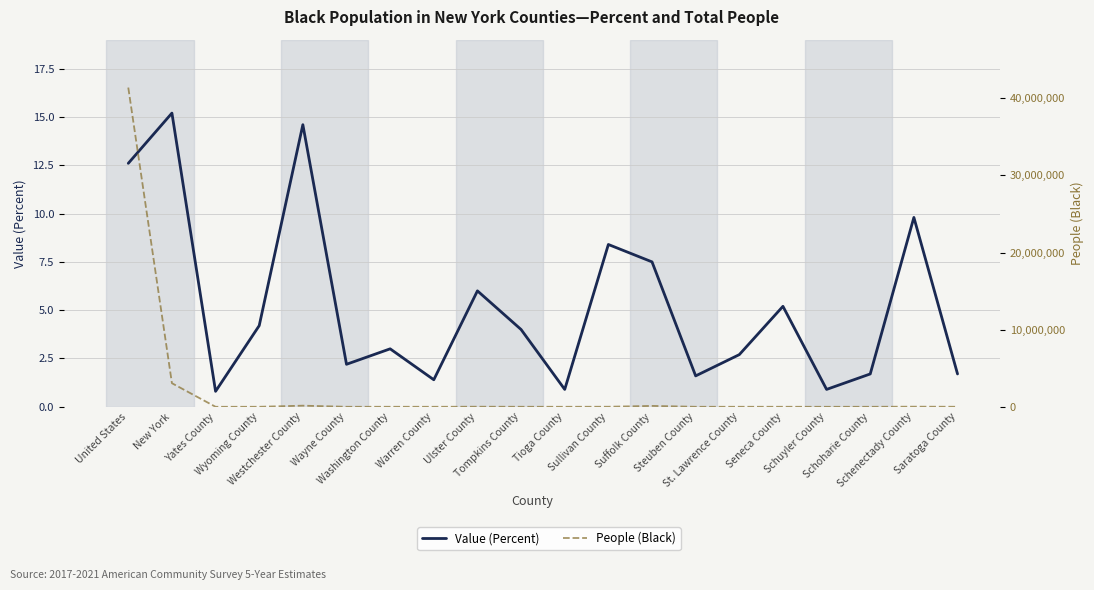

At which category does Value (Percent) reach its first local valley?

Yates County